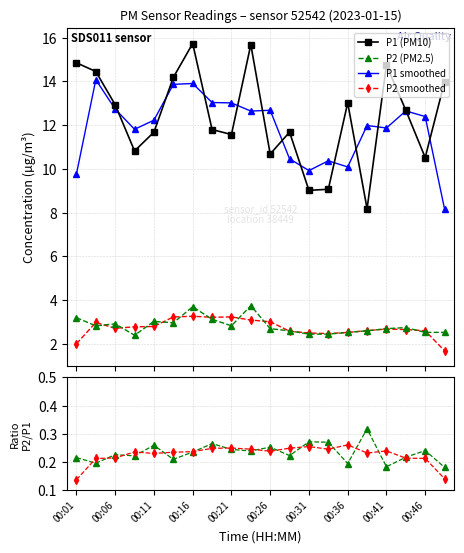

Count the P2/P1 ratio values in the range 0 to 1.

20